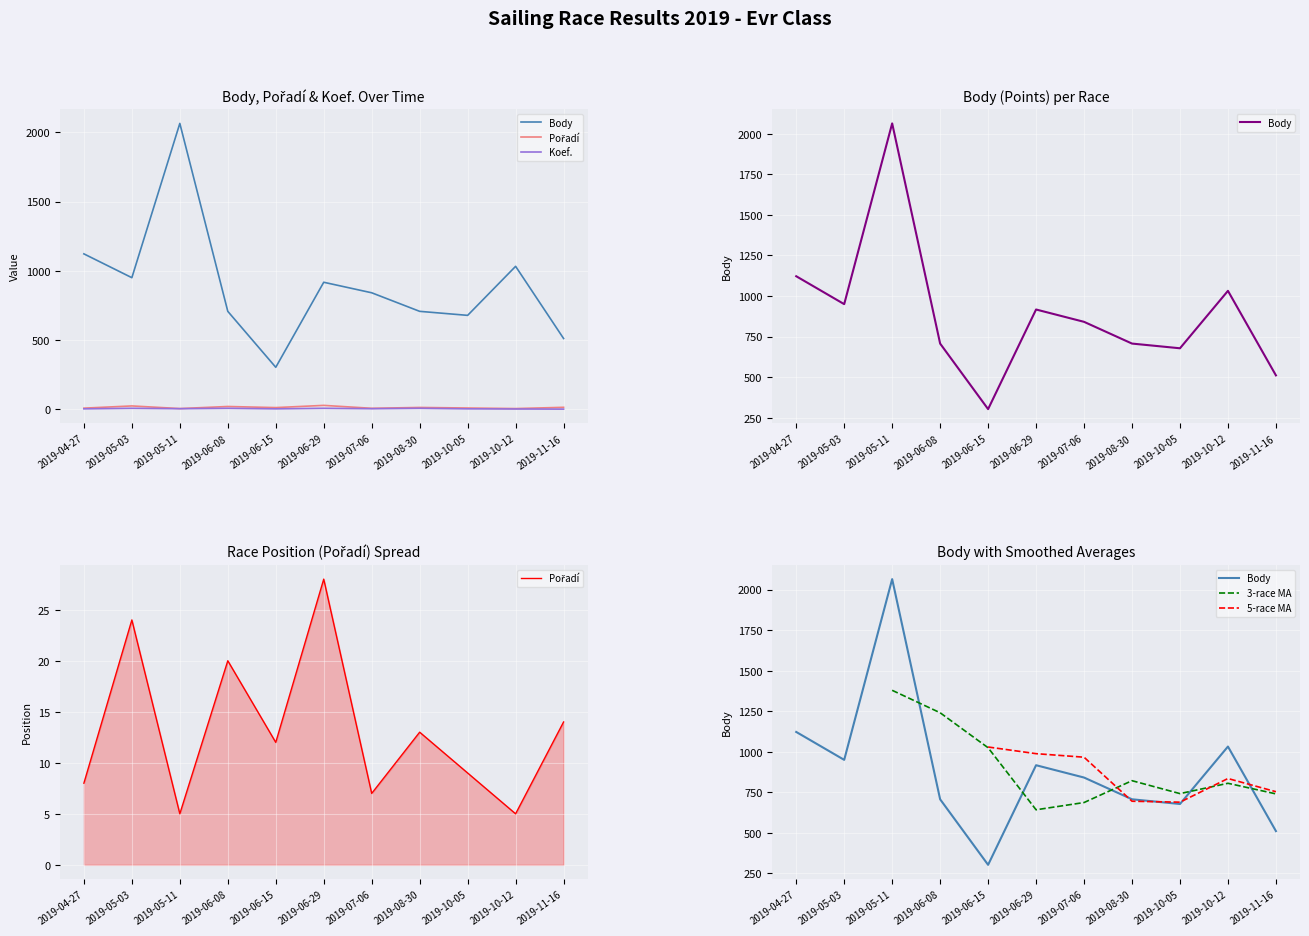

What is the label of the 6th point from the right?

2019-06-29